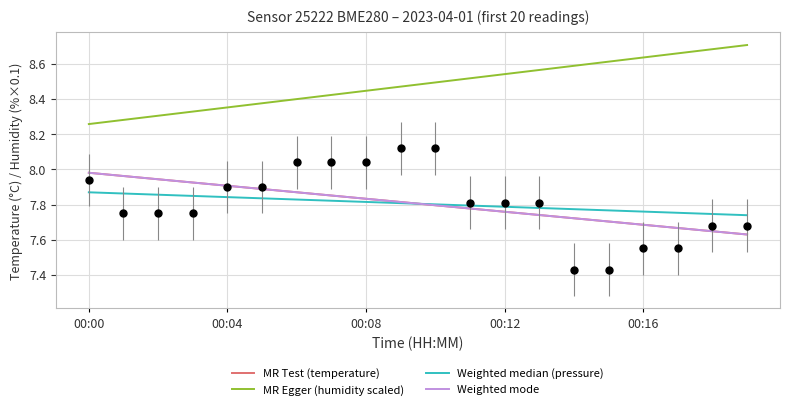

Which category has the lowest value in the MR Egger (humidity scaled) series?

00:00